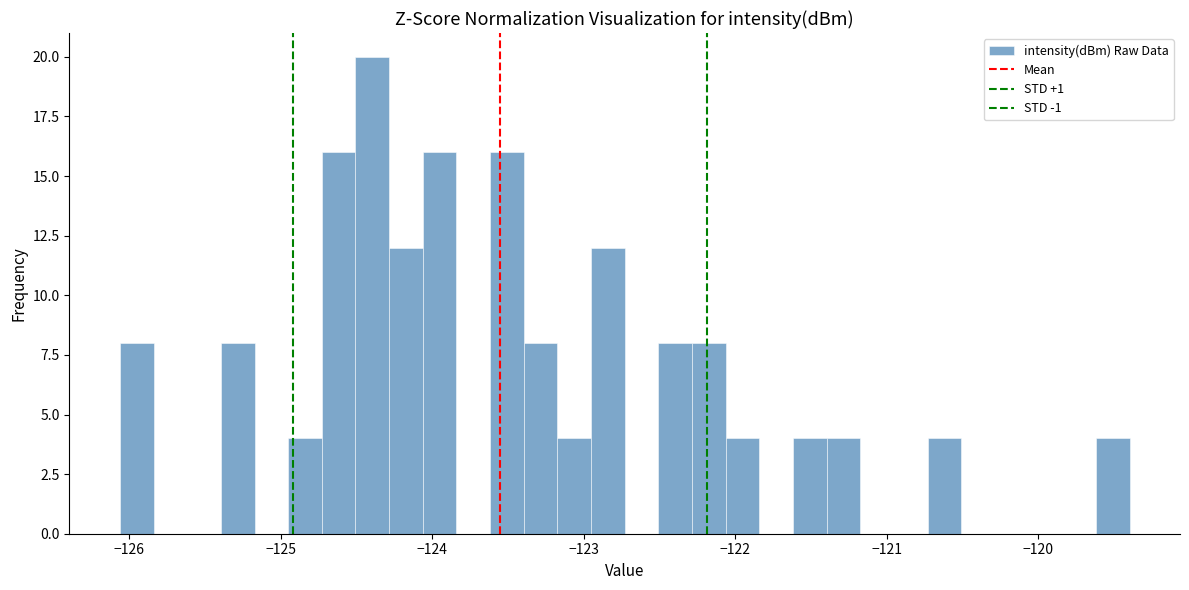

Read against the x-axis, roughly where is the centre of the tallest bar?

-124.4